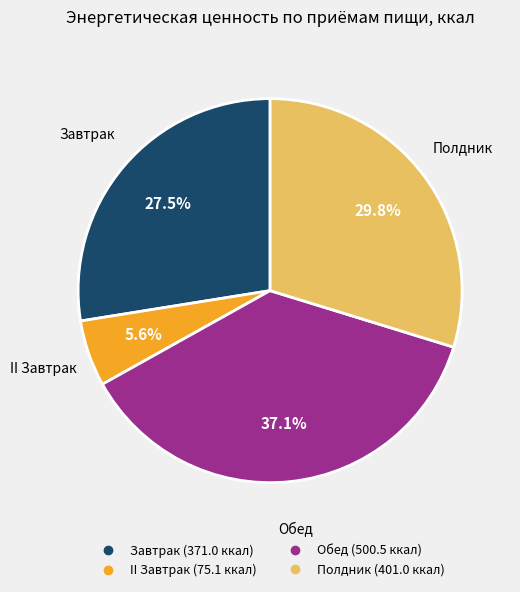

Which slice is the largest?

Обед